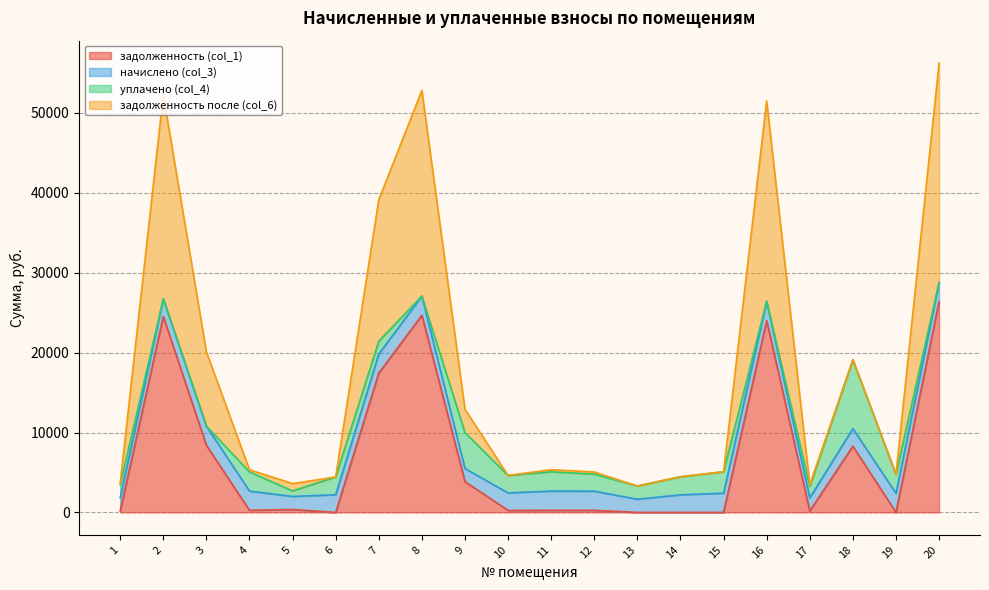

At which category does the chart reach its minimum across all series?

13